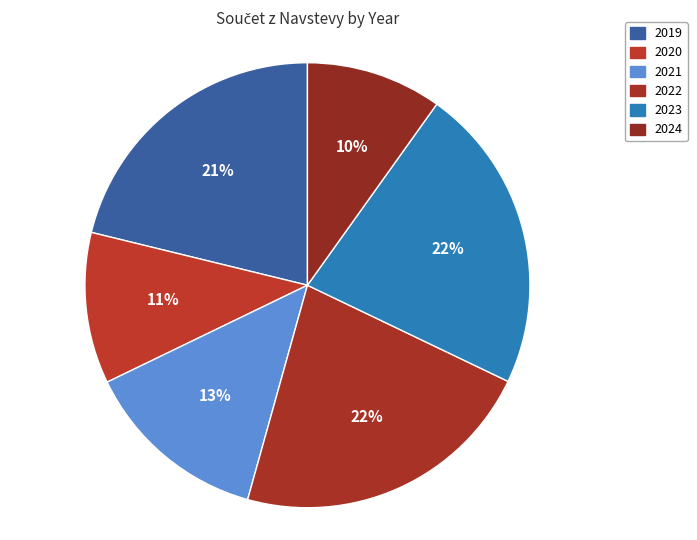

Is there any slice that represents more than half of the pie?

No